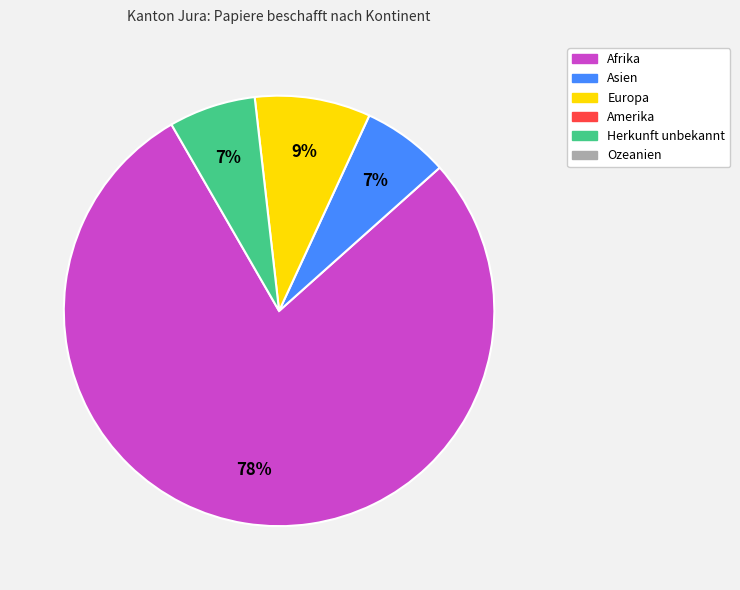

To the nearest percent, what is the average slice percentage?

25%